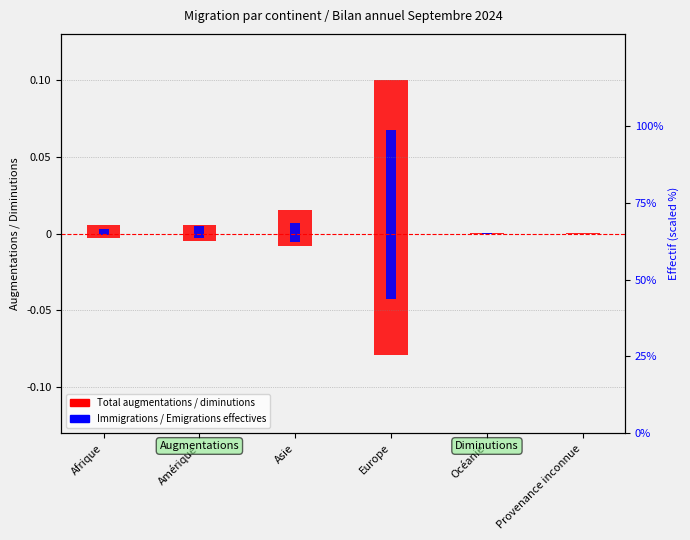

What position from the left is Afrique?

1